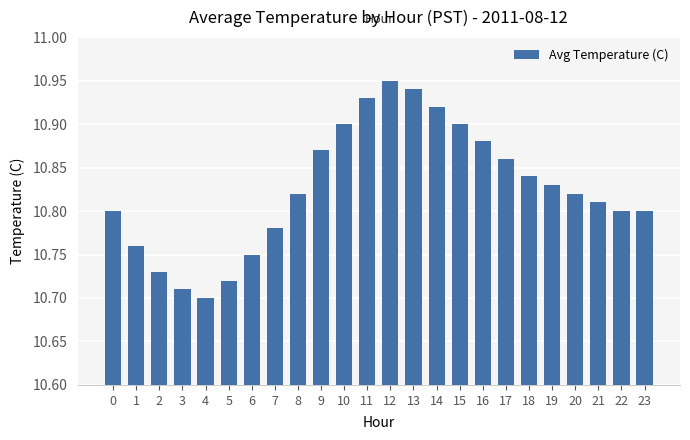

What is the difference between the second highest and second lowest values?

0.2